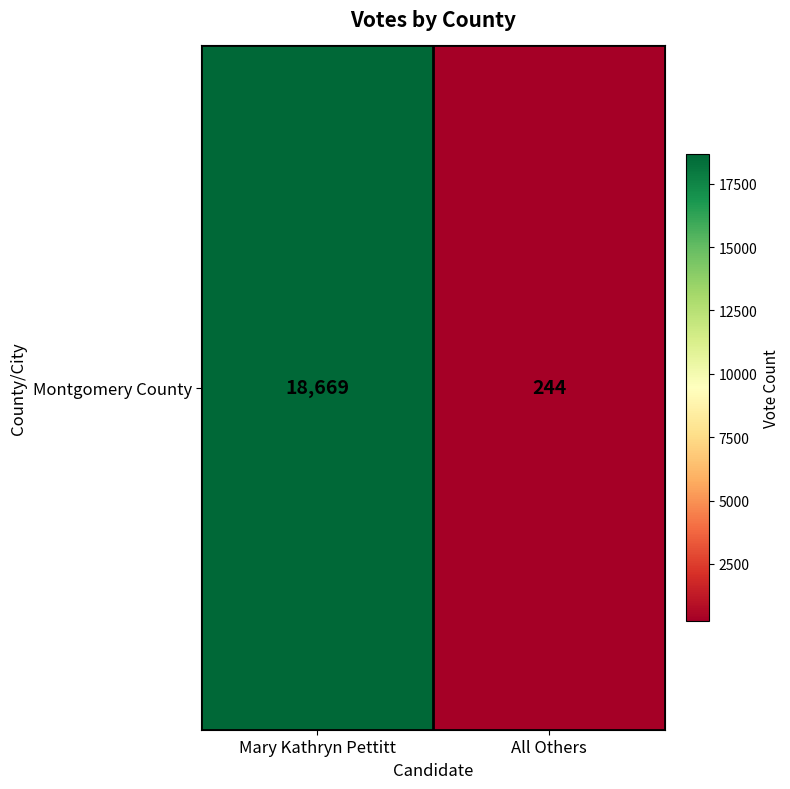

Approximately how many times larger is the value at Mary Kathryn Pettitt compared to All Others?

76.5